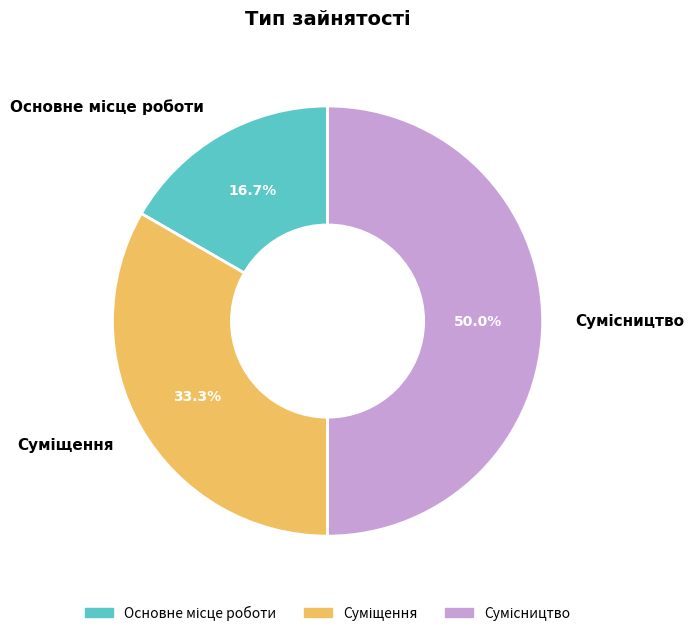

How many slices are in this pie chart?

3